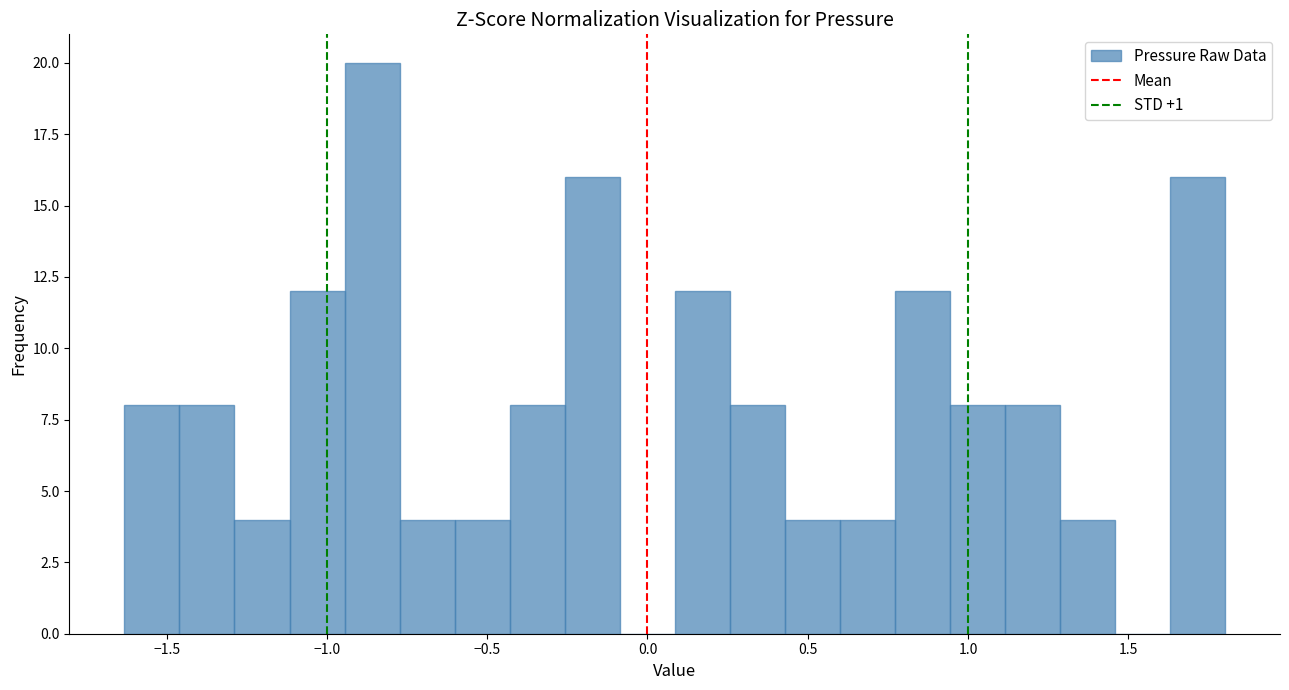

Around what value on the x-axis is the tallest bar? Give the approximate position of its centre, as read against the axis.

-0.85